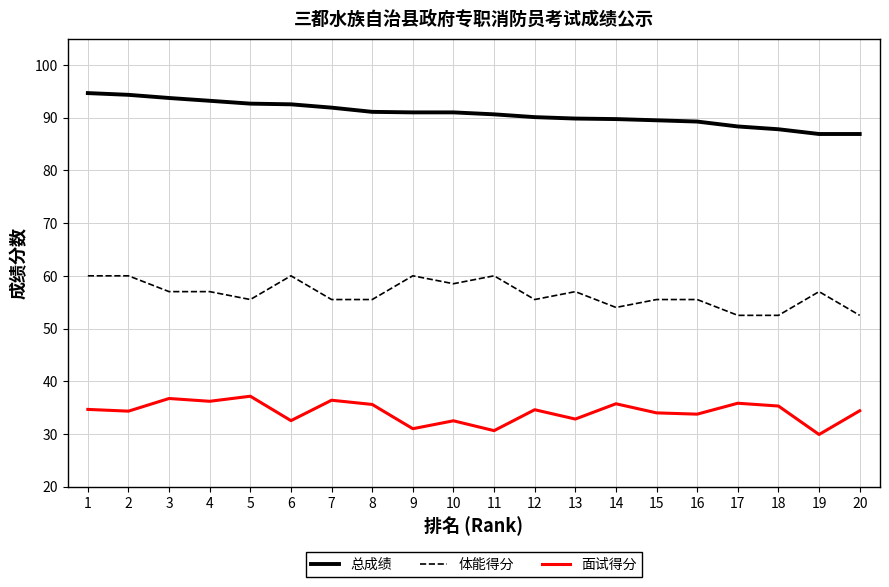

Rank the series at 15 from highest to lowest value.

总成绩, 体能得分, 面试得分